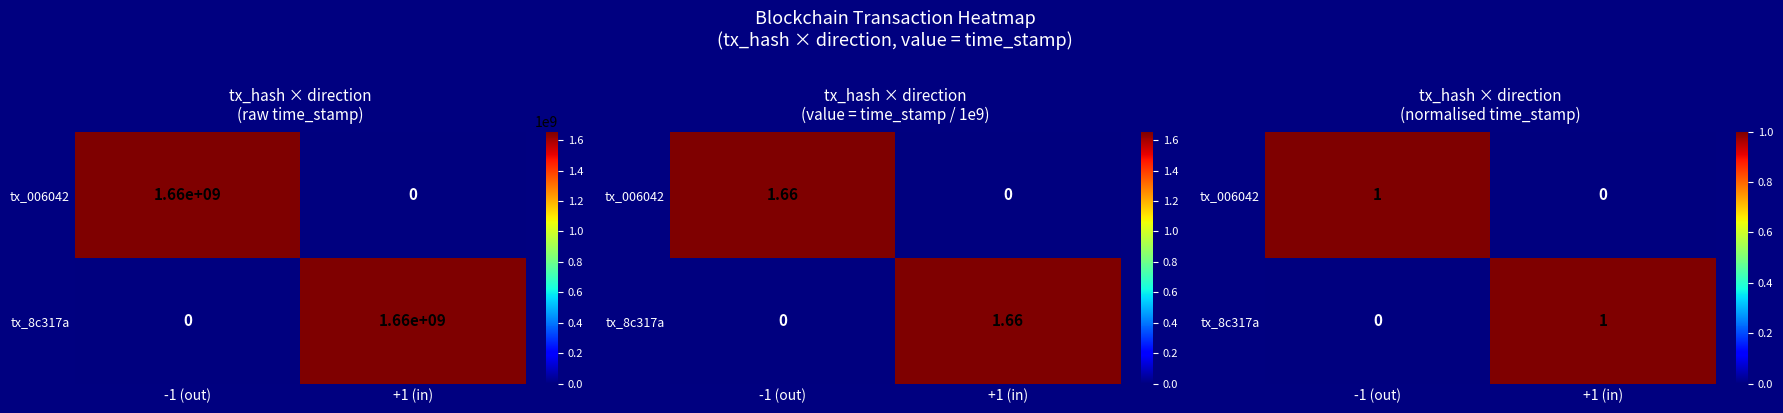

Between -1 (out) and +1 (in), which is larger?

-1 (out)